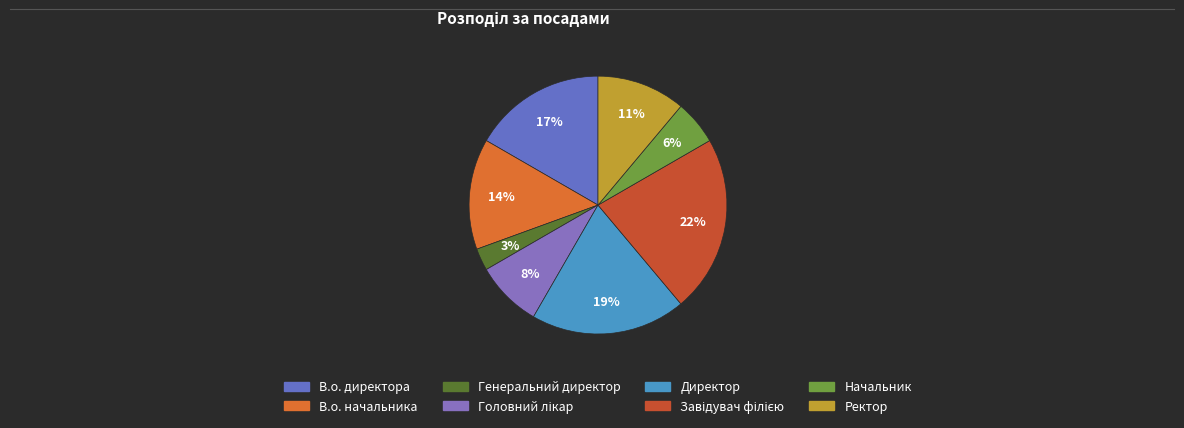

Is the sum of Головний лікар and Завідувач філією greater than half?

No